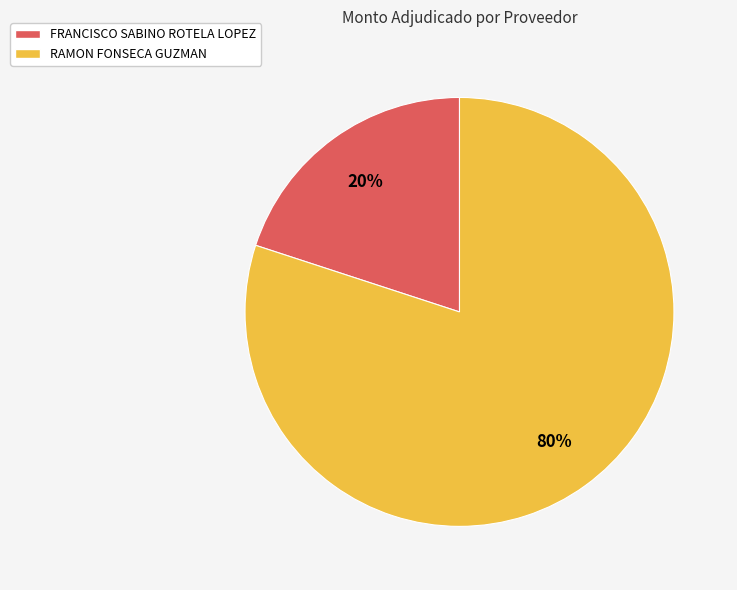

What percentage is the FRANCISCO SABINO ROTELA LOPEZ slice, to the nearest percent?

20%